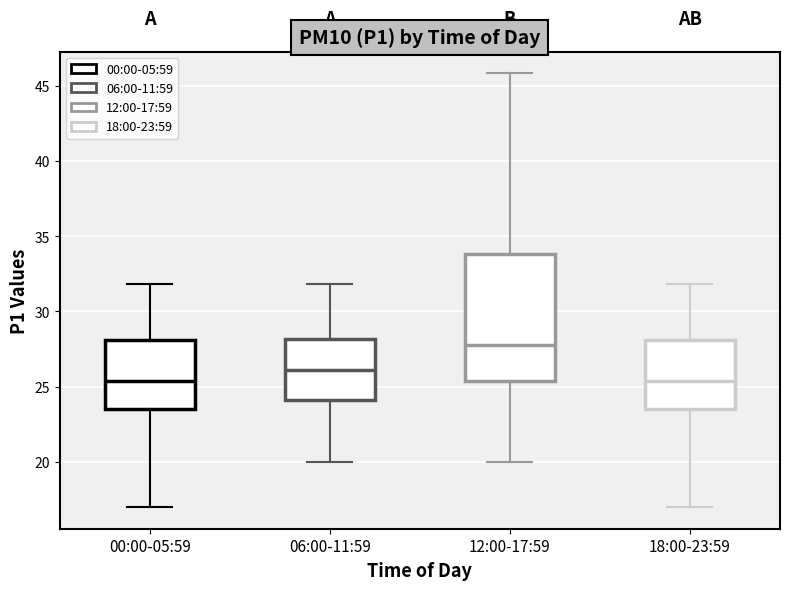

Where does the upper whisker of the box for 00:00-05:59 end on the y-axis? The values are not printed on the chart, so give them approximately, as read against the axis.

32.0